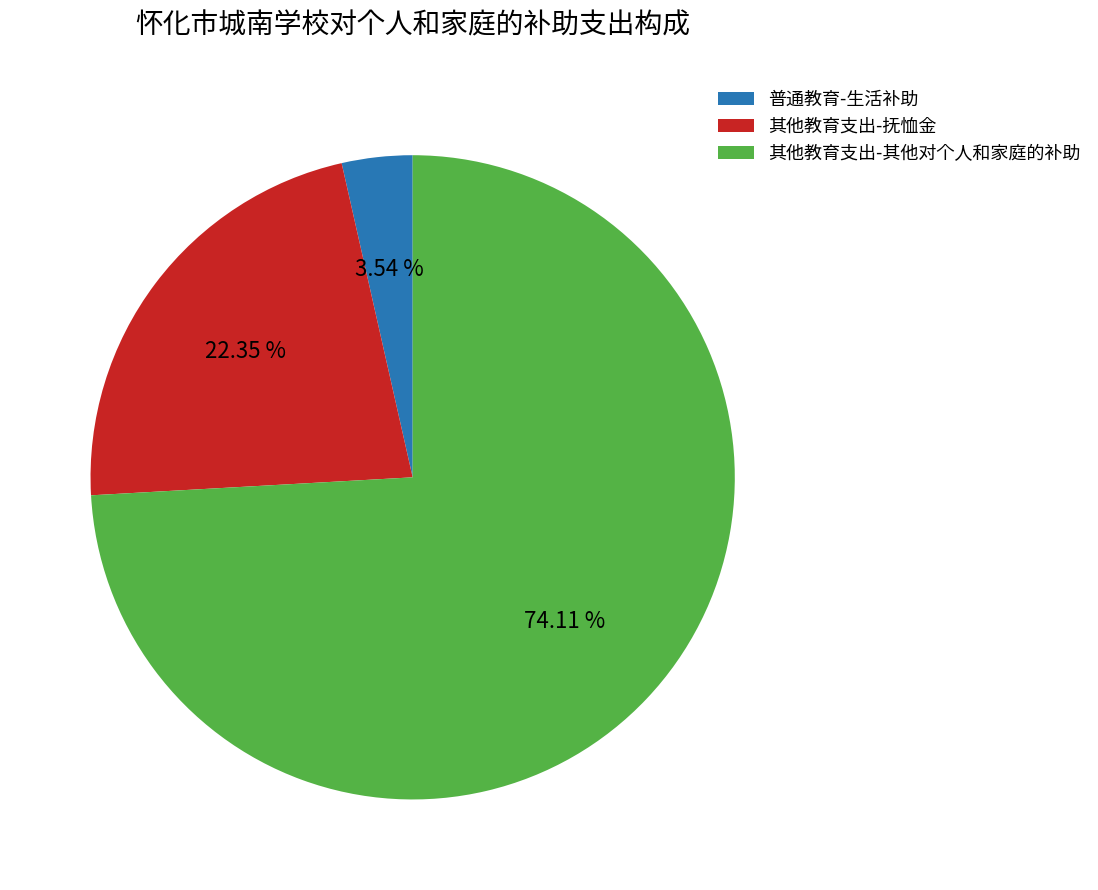

Which slice is the smallest?

普通教育-生活补助